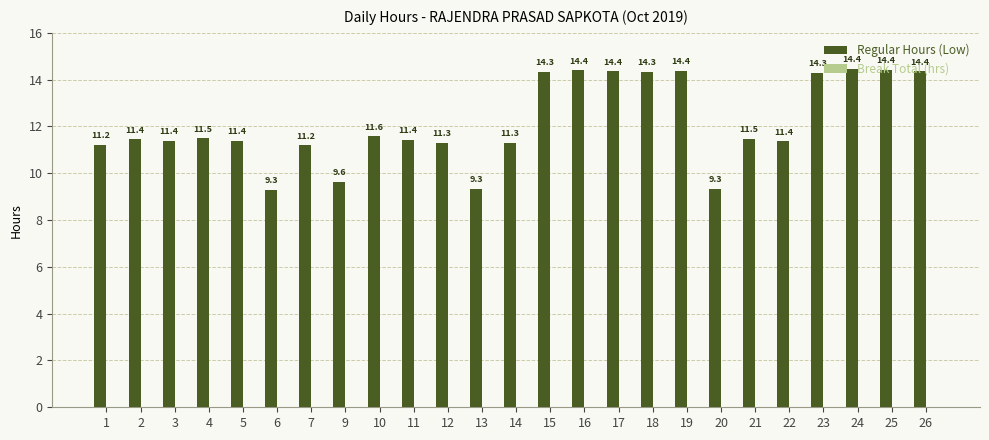

The chart shows a value of 15.5 at 22. True or false?

False